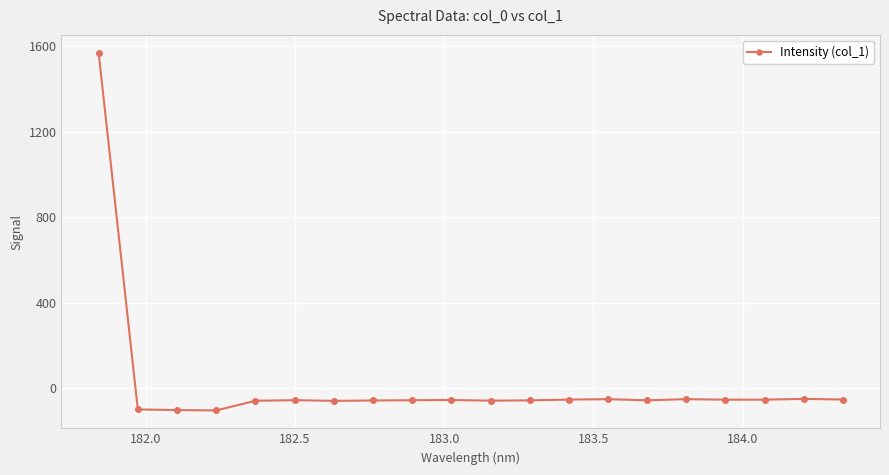

True or false: there are more than 0 points higher than both neighbors.

True